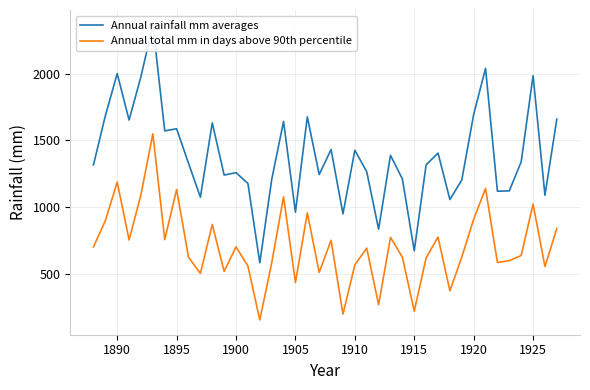

Rank the series by their maximum value, from highest to lowest.

Annual rainfall mm averages, Annual total mm in days above 90th percentile